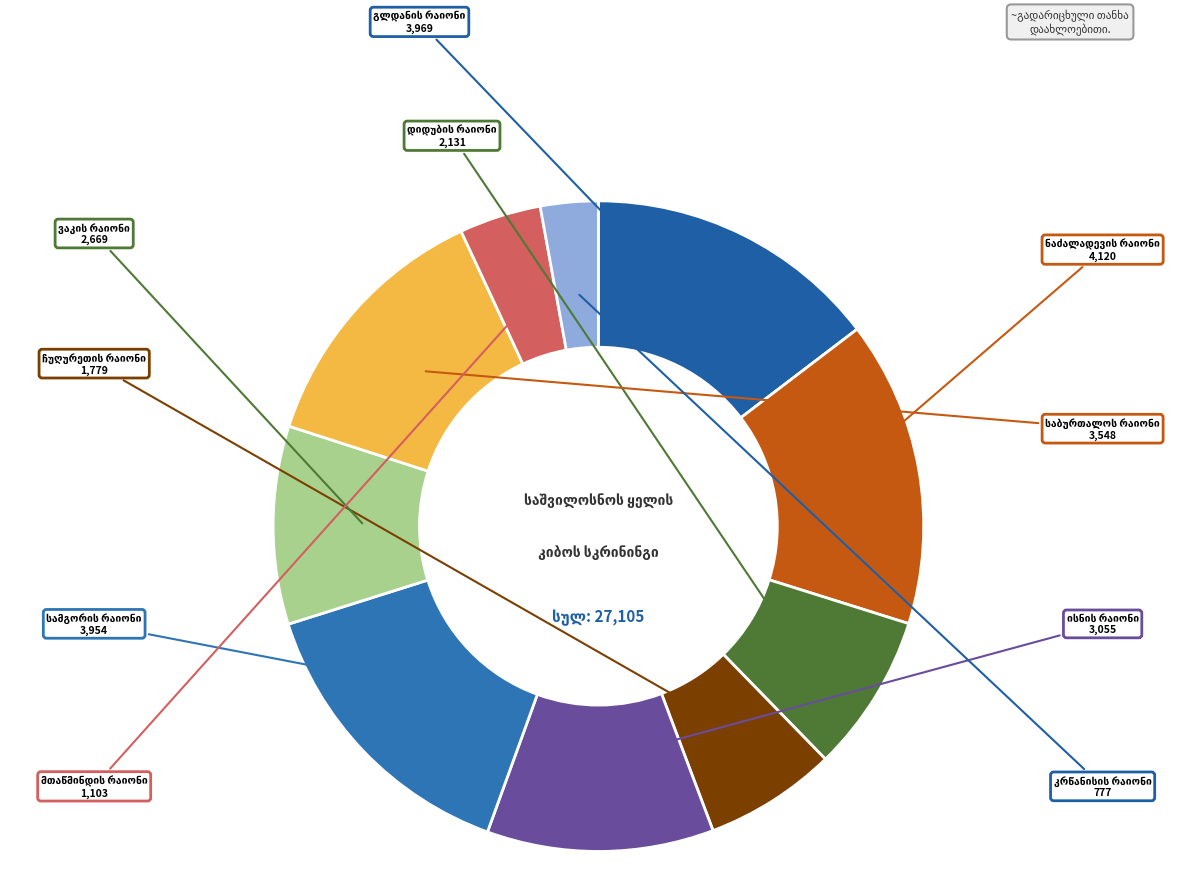

Count the number of slices in the pie.

10